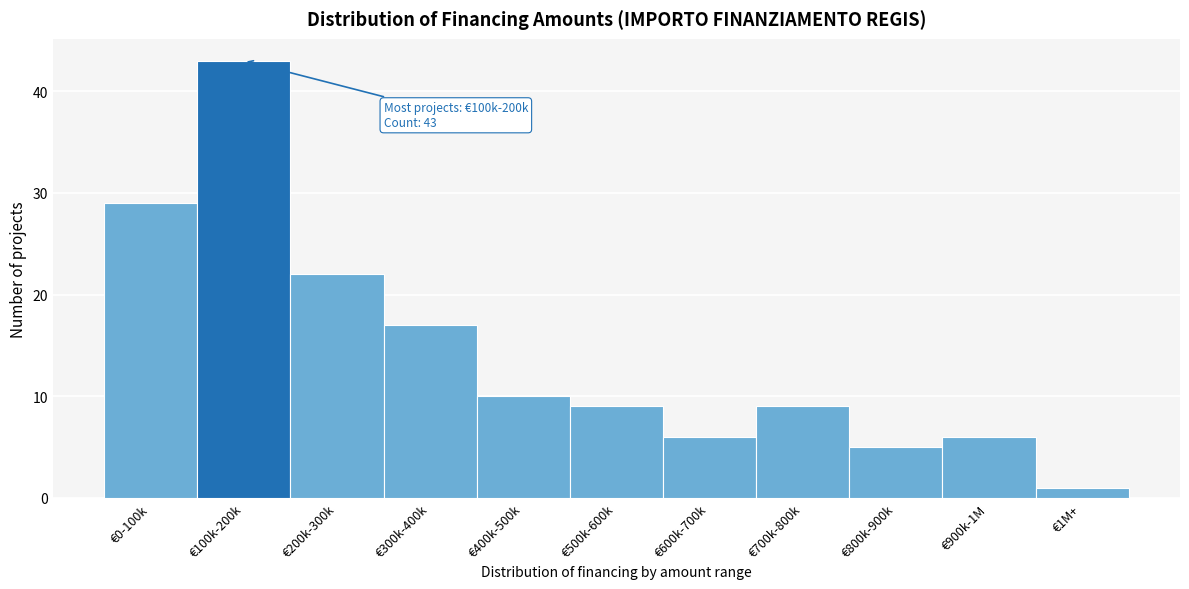

Reading left to right, what are all the values shown in this chart?

€0-100k=29	€100k-200k=43	€200k-300k=22	€300k-400k=17	€400k-500k=10	€500k-600k=9	€600k-700k=6	€700k-800k=9	€800k-900k=5	€900k-1M=6	€1M+=1